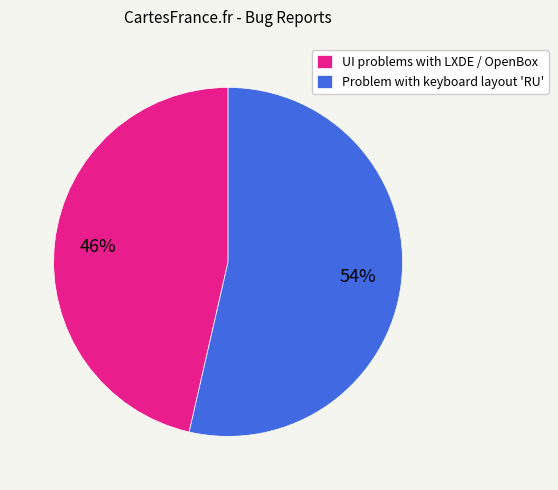

To the nearest percent, what is the combined percentage of UI problems with LXDE / OpenBox and Problem with keyboard layout 'RU'?

100%